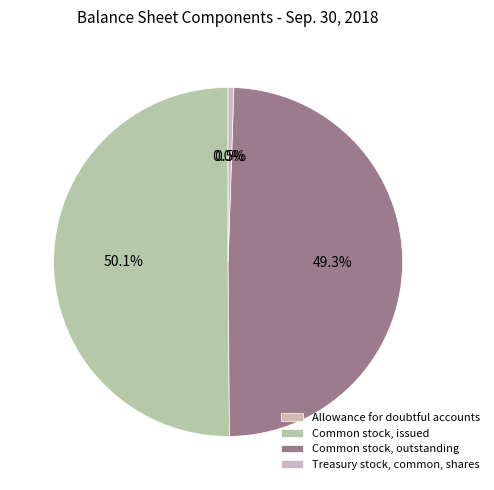

Is there a majority slice in this chart?

Yes